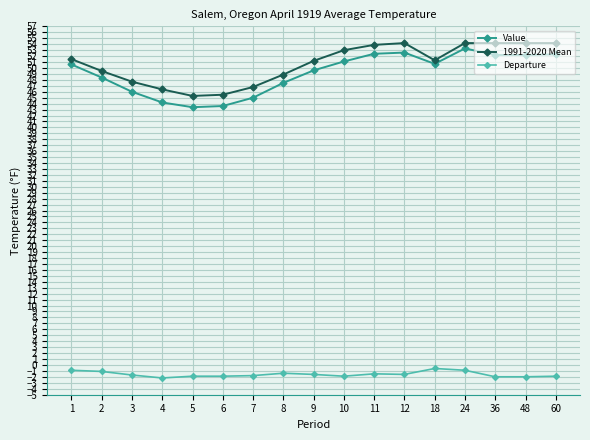

Which series has the largest total across all categories?

1991-2020 Mean